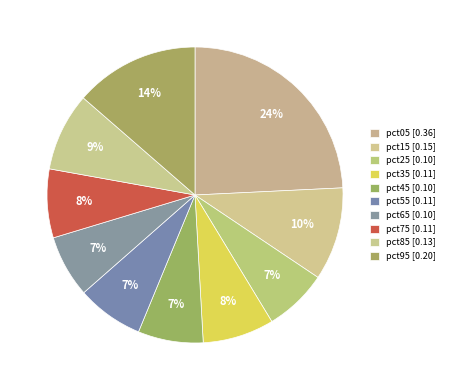

Count the number of slices in the pie.

10